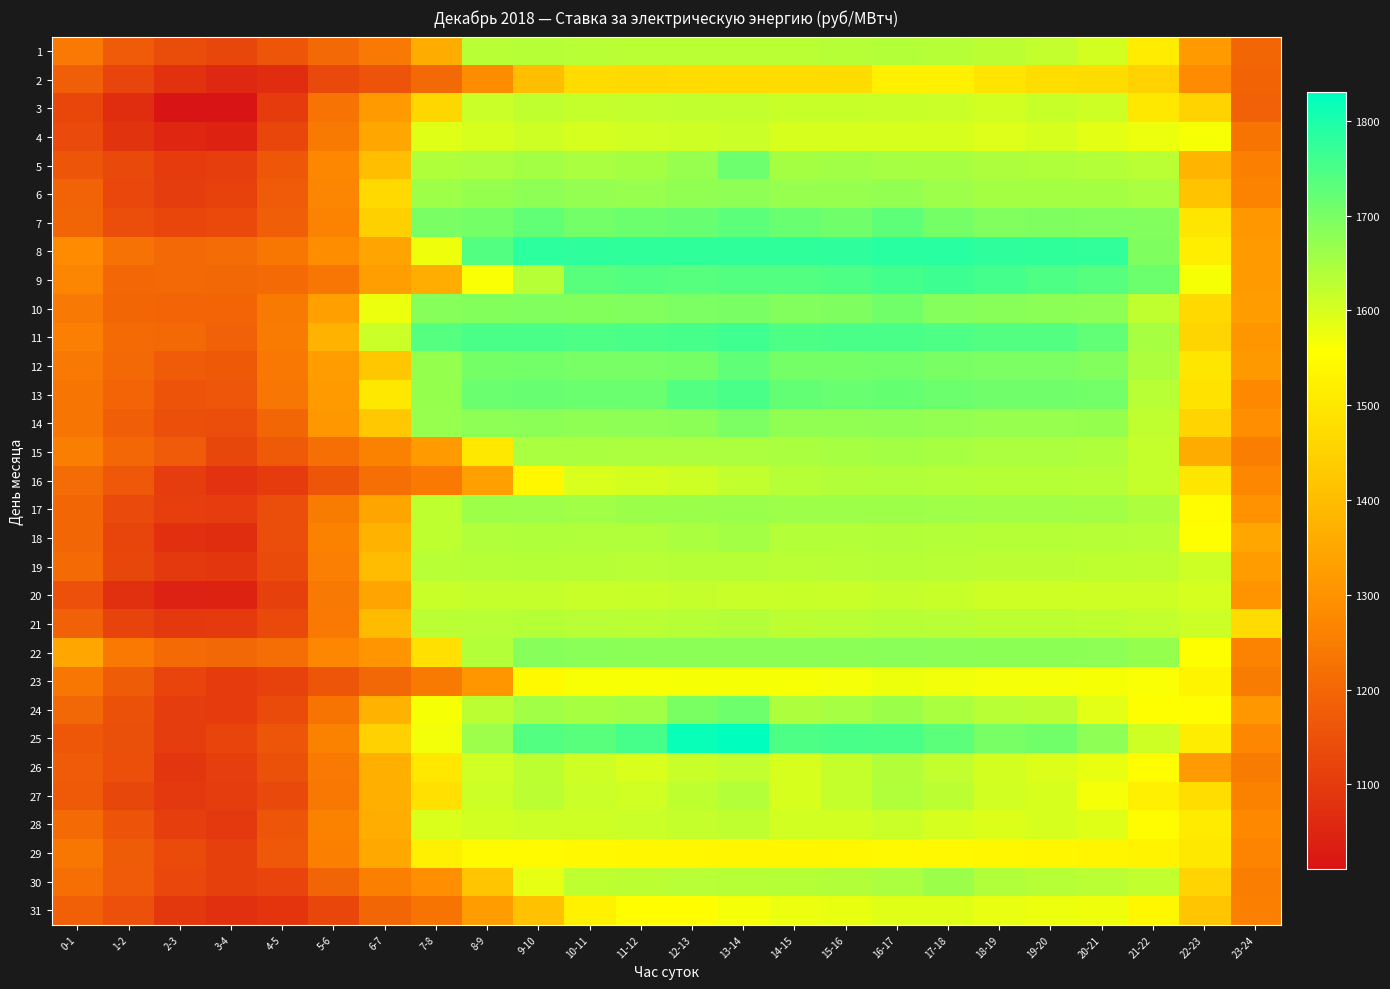

What is the smallest value displayed?

1010.8